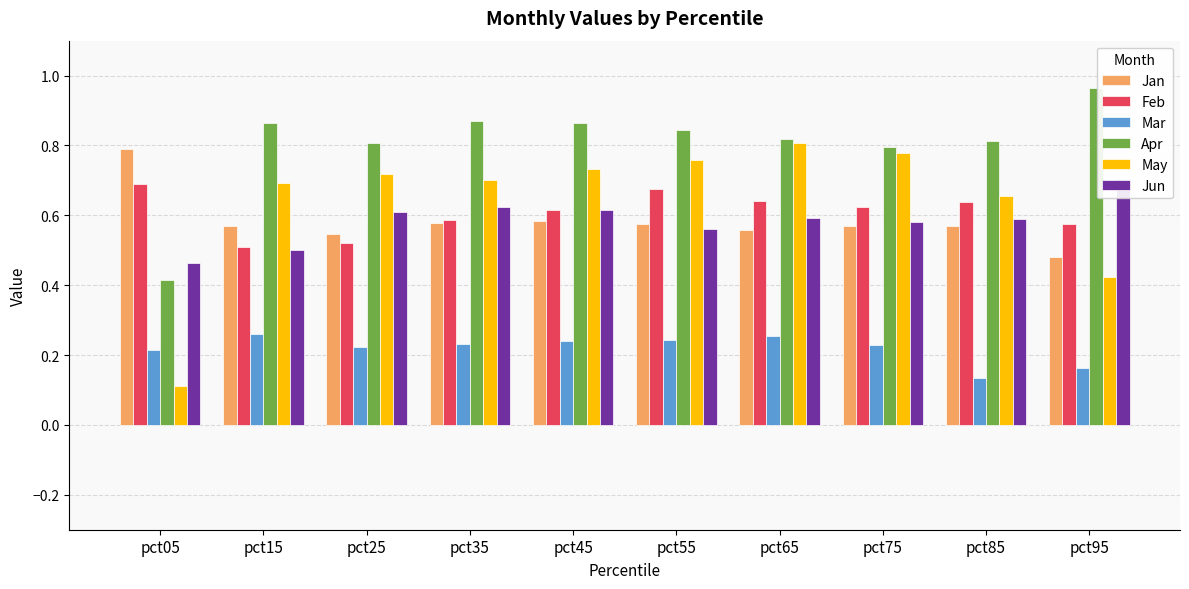

True or false: Apr has a value of 0.9 at pct15.

True